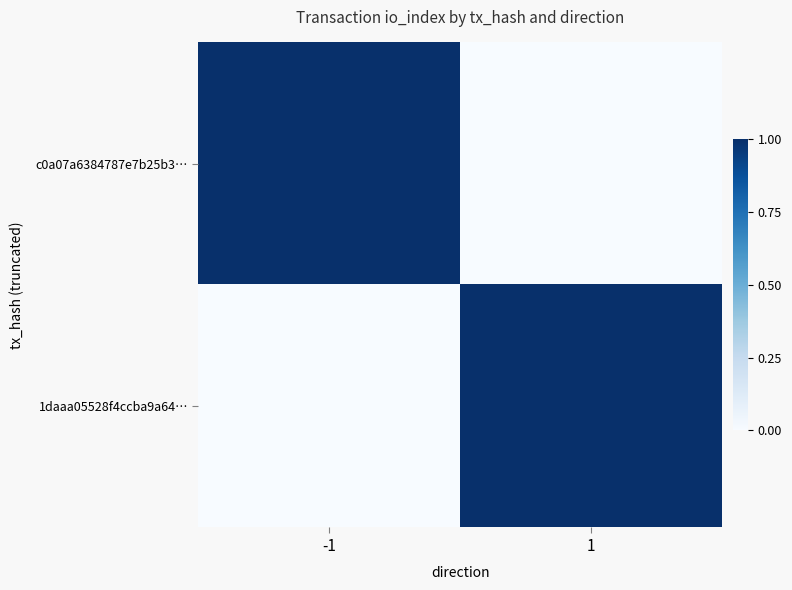

At which category is the sum across all series the highest?

-1